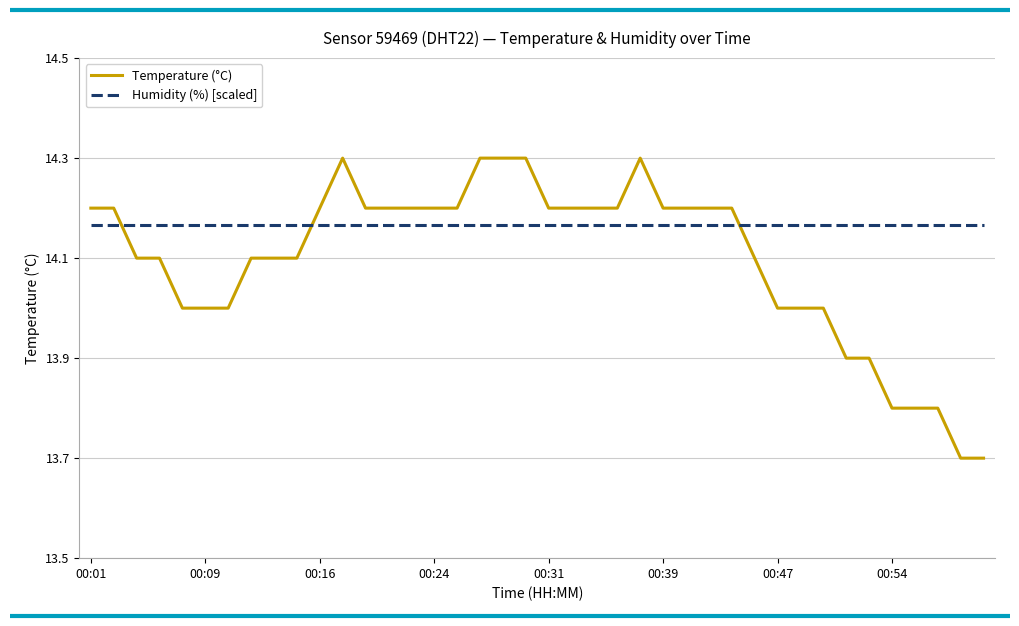

True or false: Temperature (°C) and Humidity (%) [scaled] cross at least once.

True